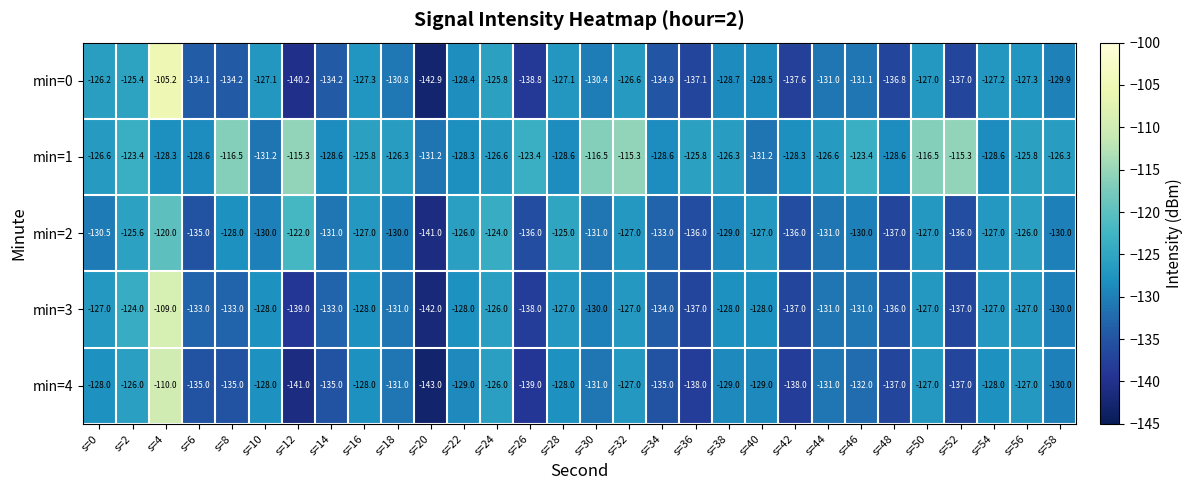

Is it true that min=0 equals -128.5 at s=40?

True